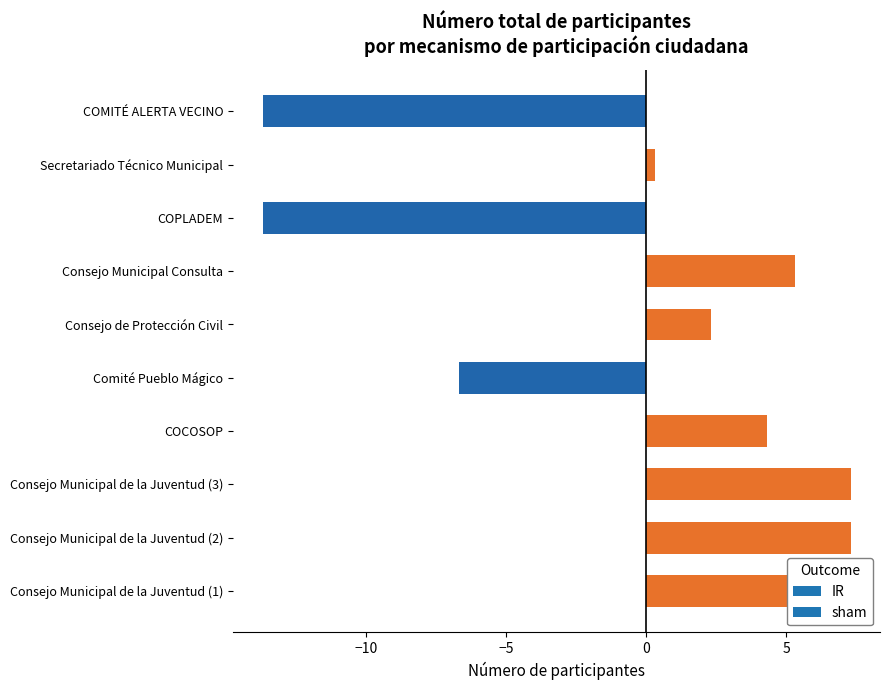

Is it true that the value at COPLADEM is -13.7?

True